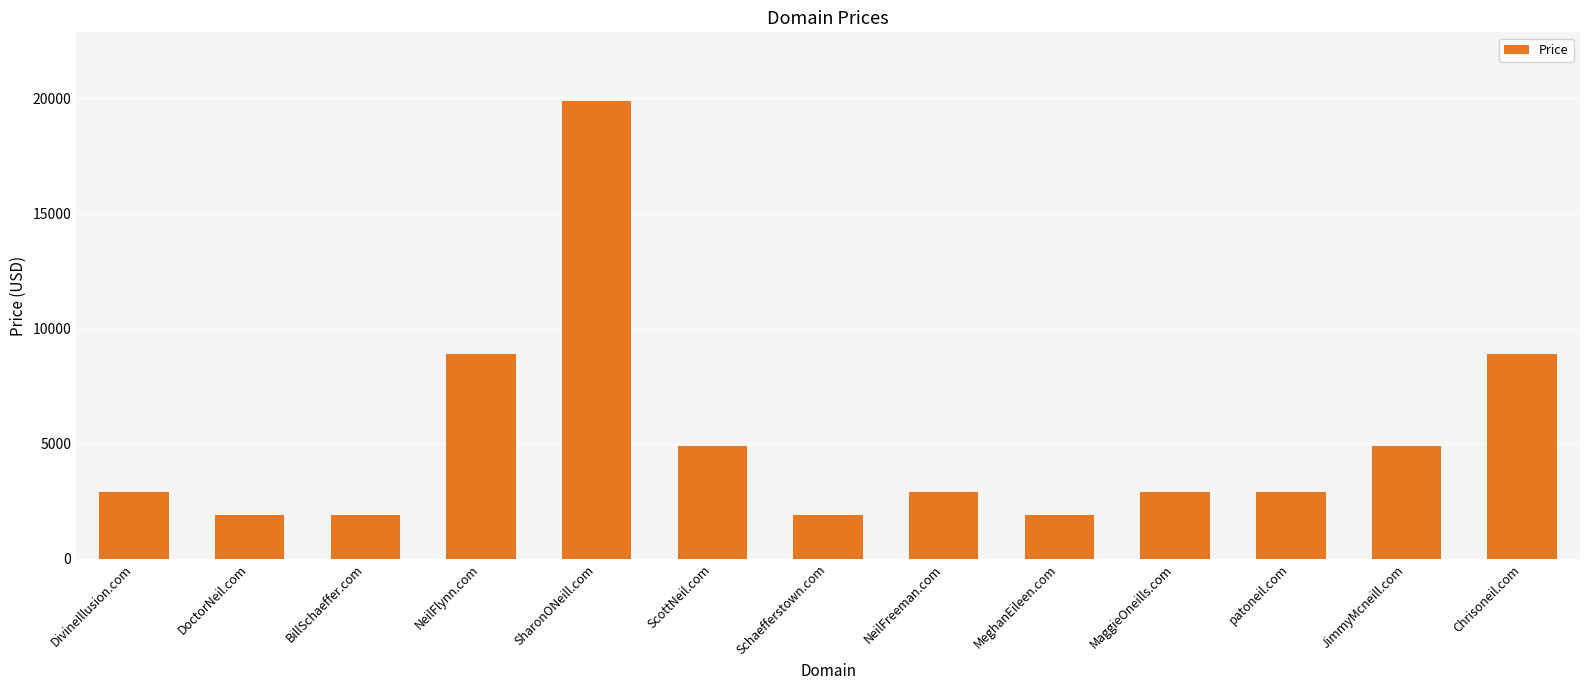

The value at SharonONeill.com is 11533. True or false?

False